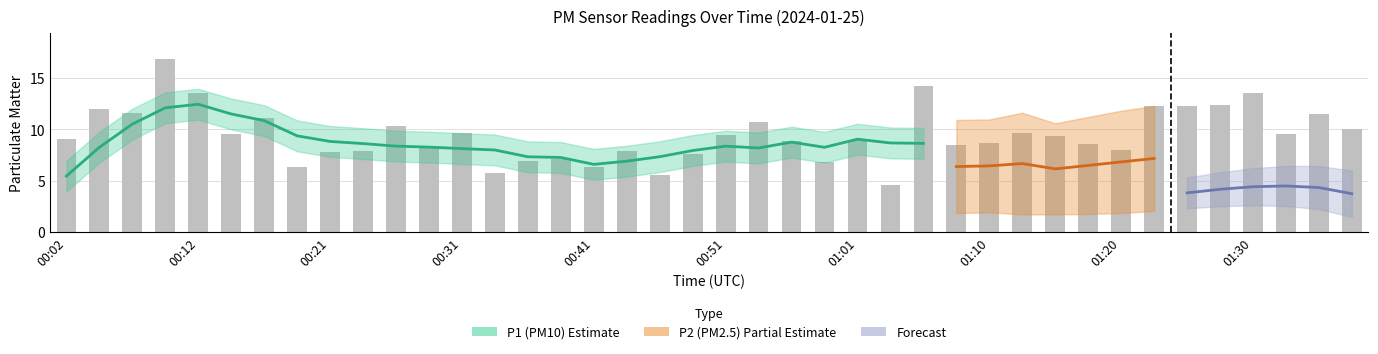

What position from the left is 01:28?

36